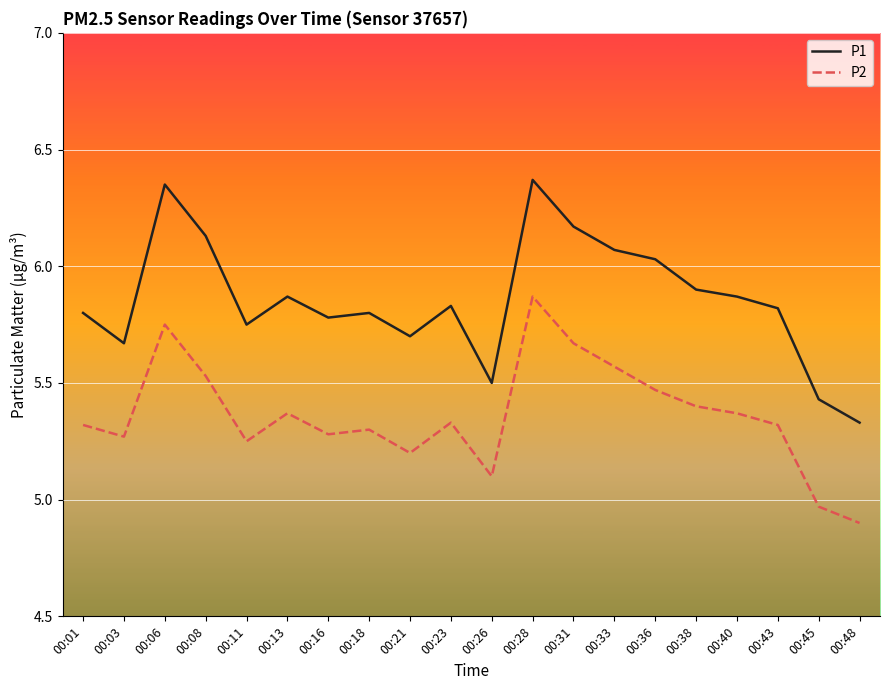

True or false: P1 and P2 cross at least once.

False